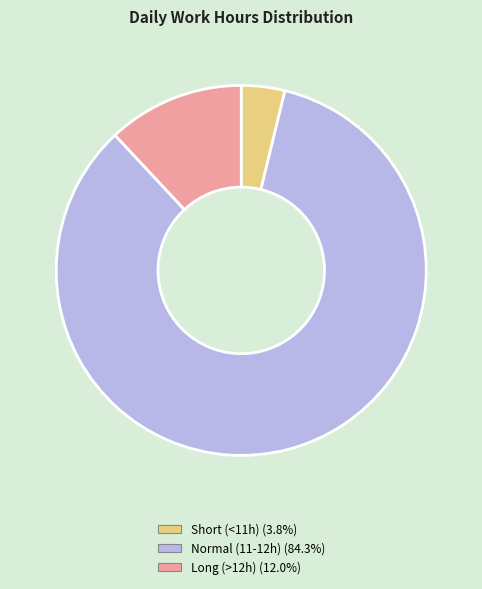

Is there any slice that represents more than half of the pie?

Yes